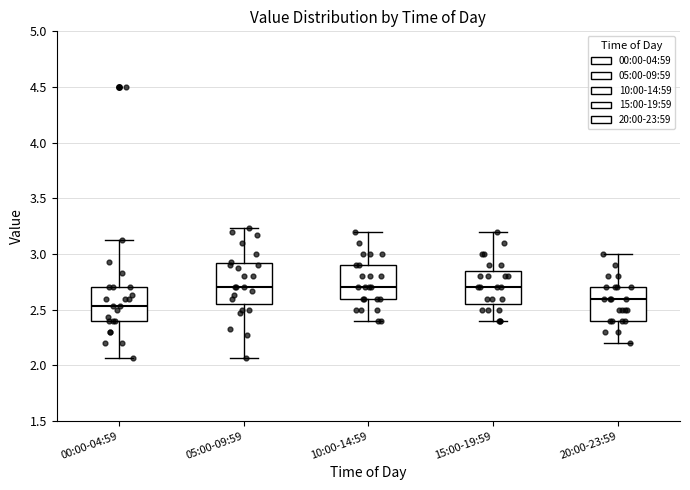

Reading left to right, transcribe this box plot: for each box, give where its median line is, the range the box spans, and where its two whiskers end, as read against the y-axis. The values are not printed on the chart, so give them approximately, as read against the axis.

00:00-04:59: median 2.55, box 2.40 to 2.70, whiskers 2.05 to 3.15
05:00-09:59: median 2.70, box 2.55 to 2.90, whiskers 2.05 to 3.25
10:00-14:59: median 2.70, box 2.60 to 2.90, whiskers 2.40 to 3.20
15:00-19:59: median 2.70, box 2.55 to 2.85, whiskers 2.40 to 3.20
20:00-23:59: median 2.60, box 2.40 to 2.70, whiskers 2.20 to 3.00